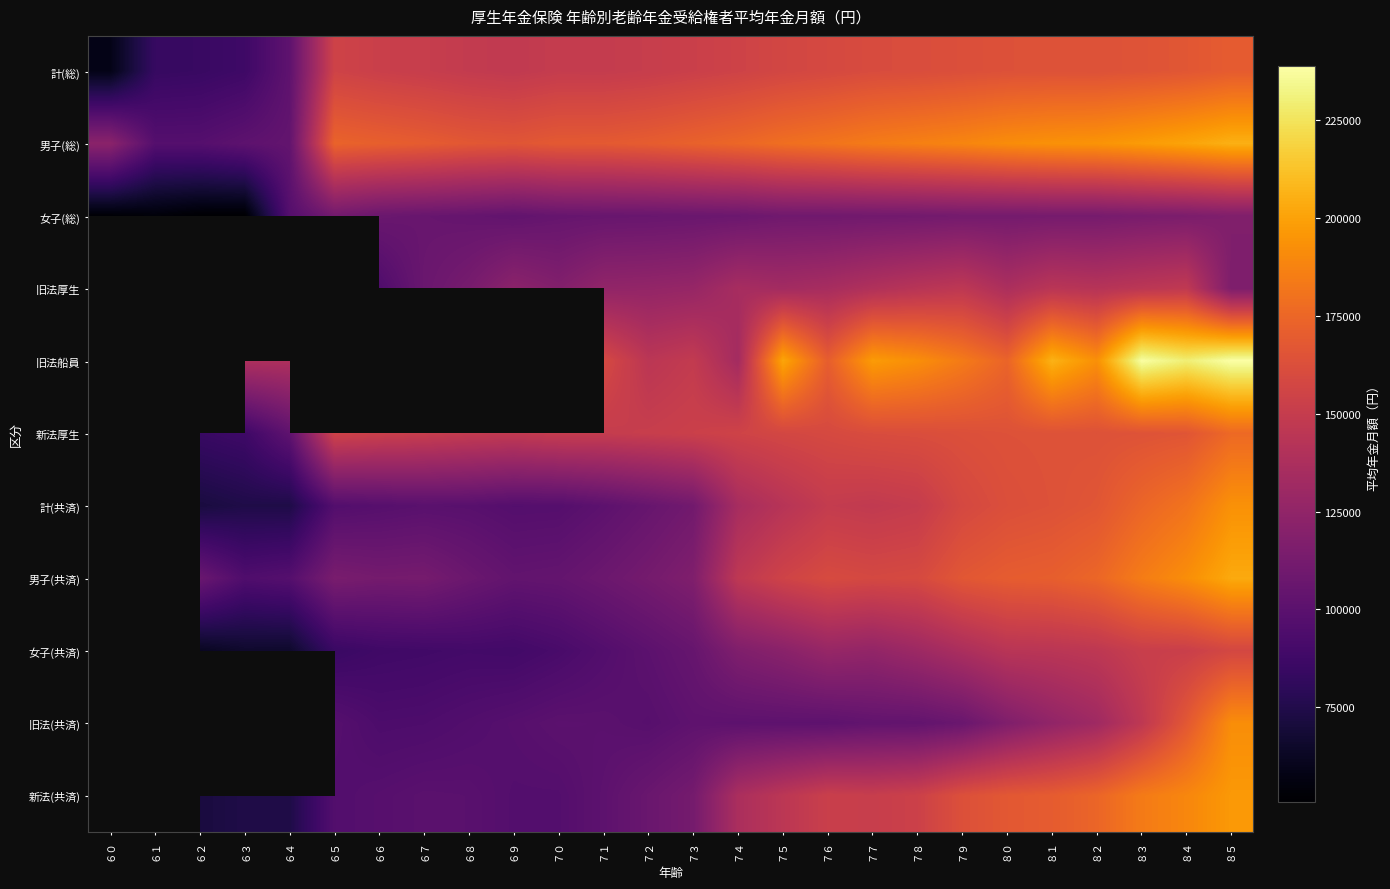

Which has a higher value, ８０ or ６５?

８０